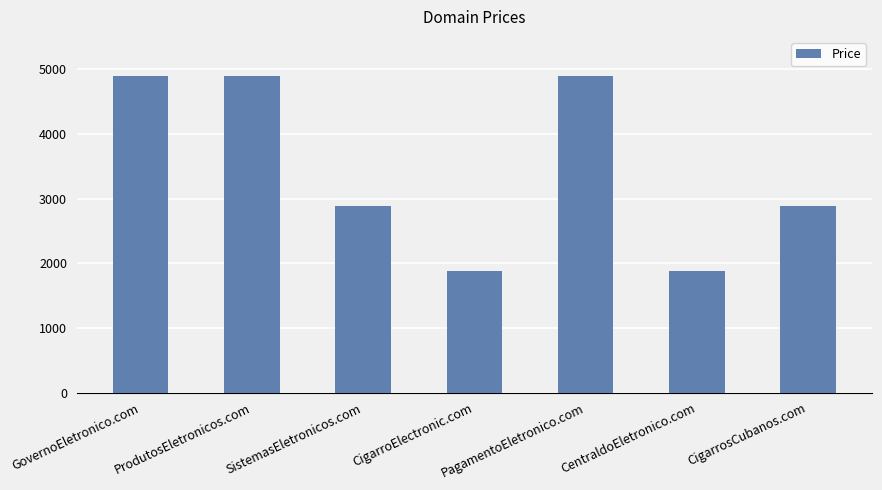

What is the value of the 5th bar from the left?

4888